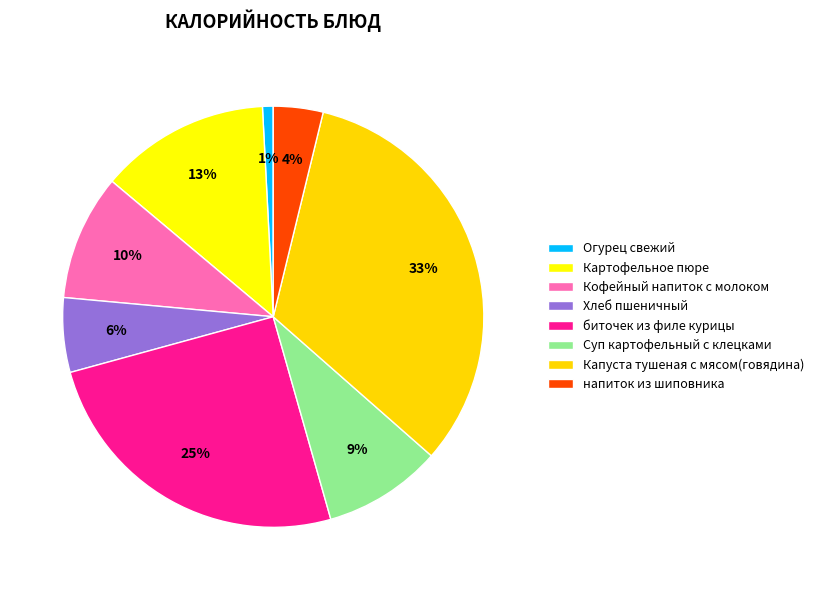

To the nearest percent, what portion does Суп картофельный с клецками represent?

9%